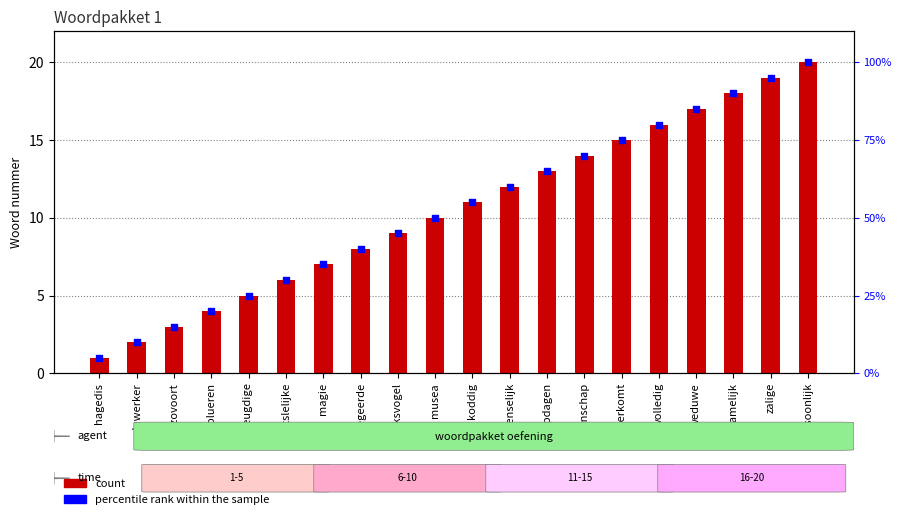

What is the total value across all series at wetenschap?

84.0